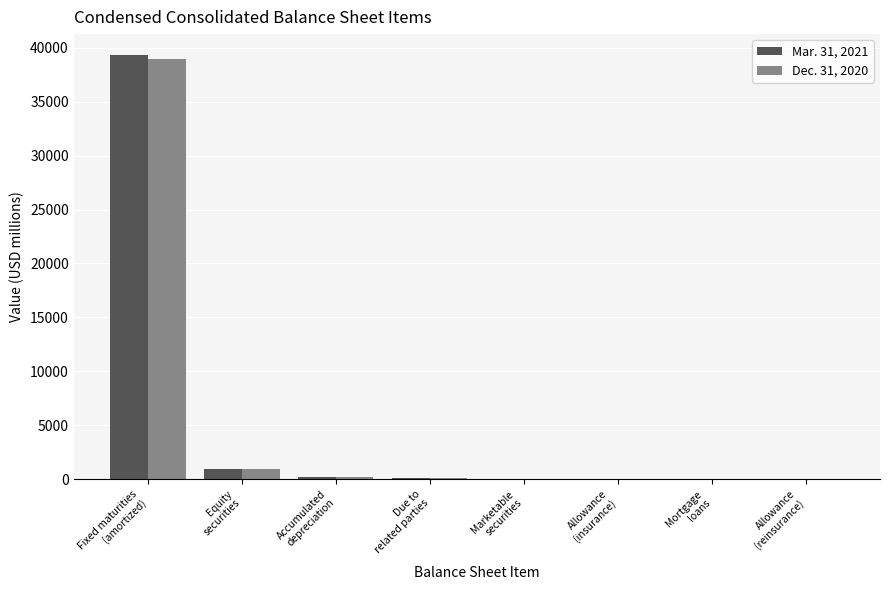

At which label is Dec. 31, 2020 closest to 19487?

Equity
securities